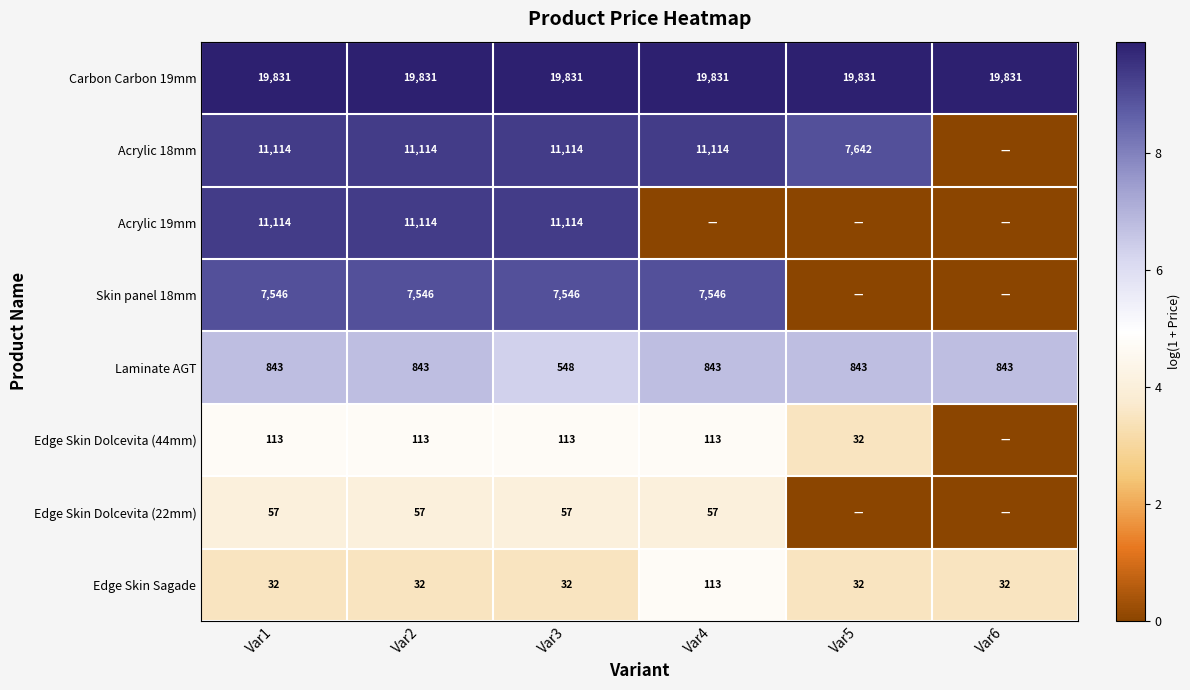

The value of Acrylic 19mm at Var1 is 11114. True or false?

True